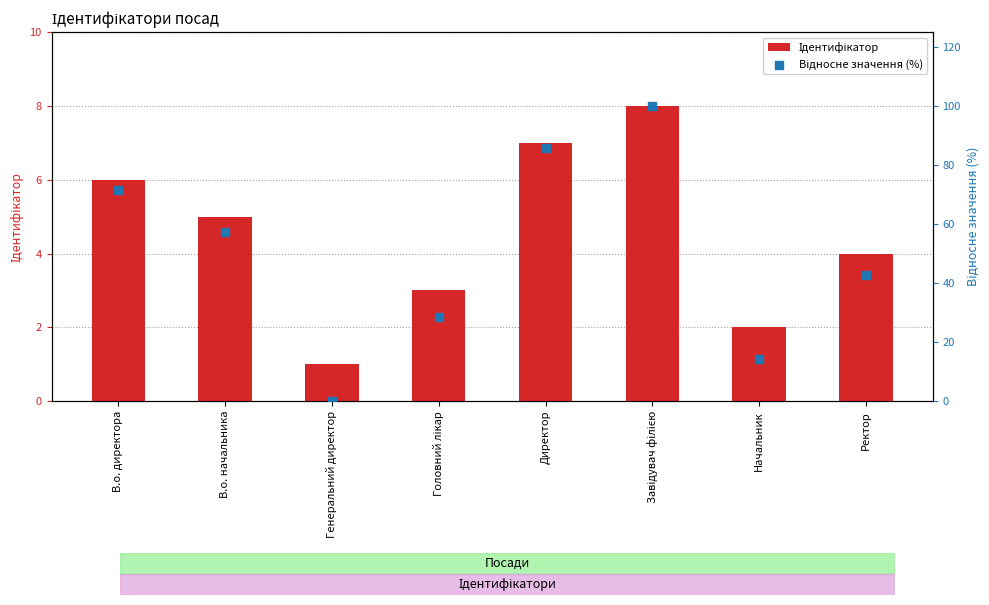

What are all the series names shown in the legend?

Ідентифікатор, Відносне значення (%)